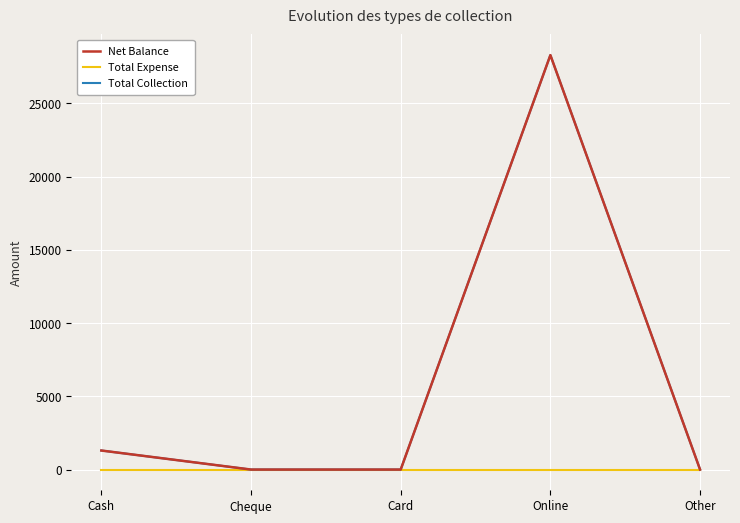

Does the chart have visible grid lines?

Yes